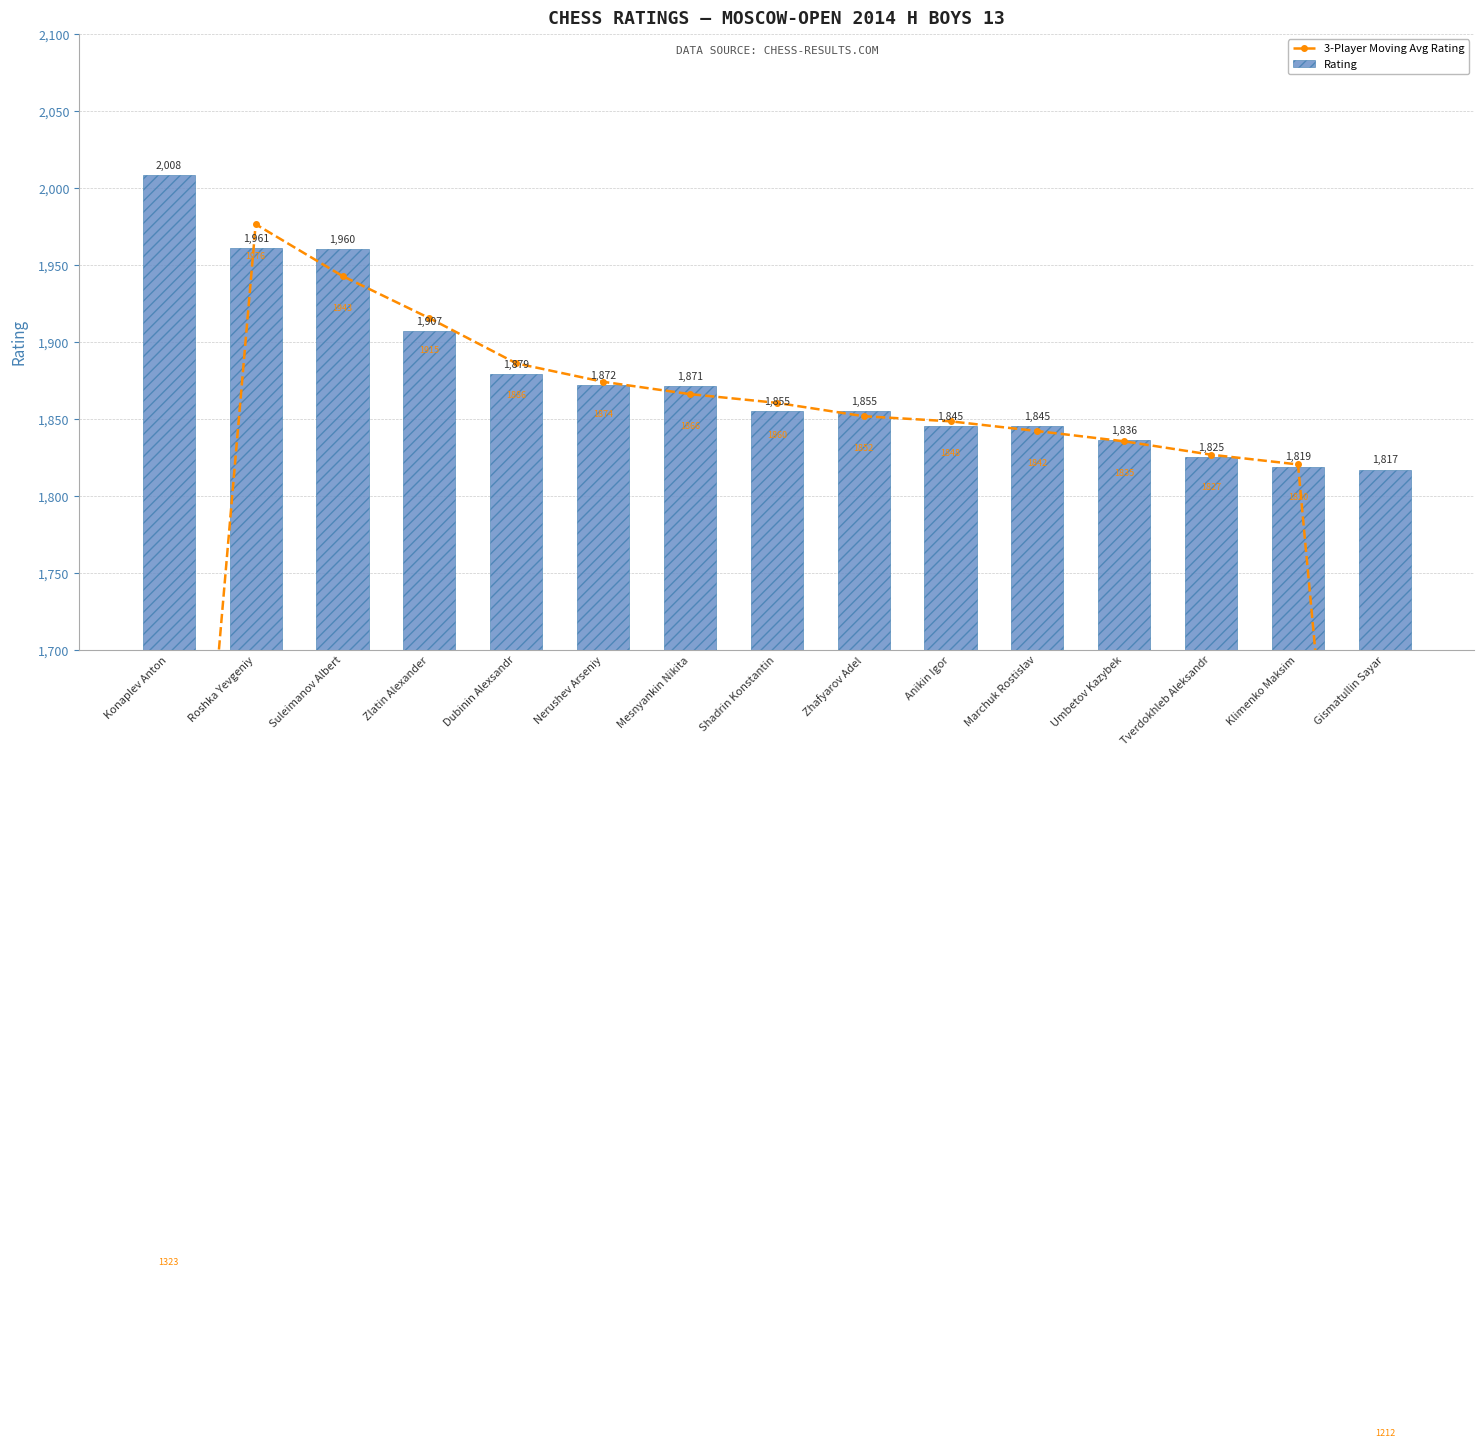

List the series in order of their overall mean, highest first.

Rating, 3-Player Moving Avg Rating